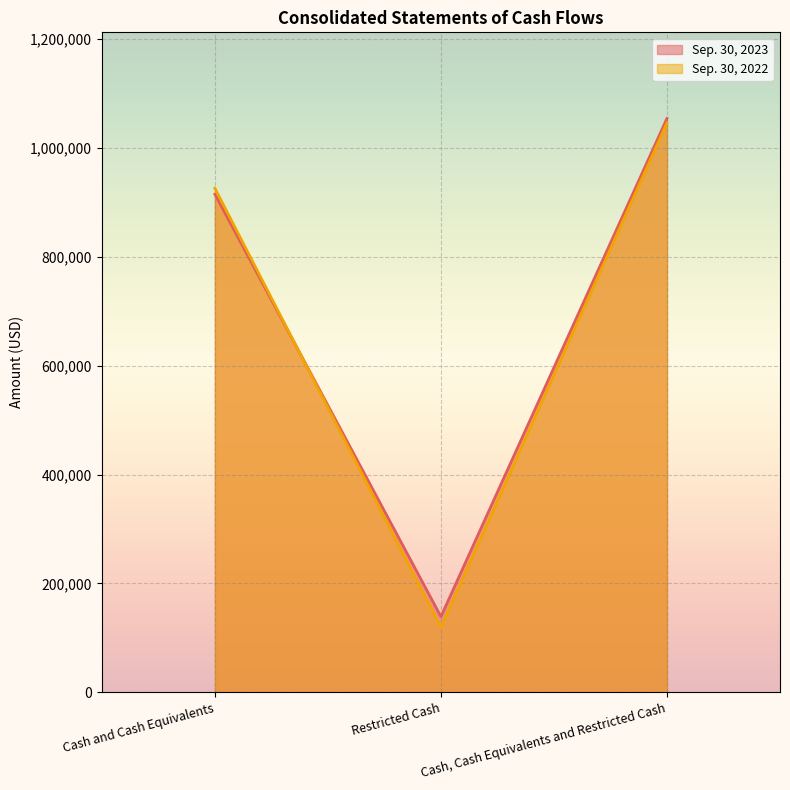

What is the difference between the maximum and second lowest values in the Sep. 30, 2022 series?

120056